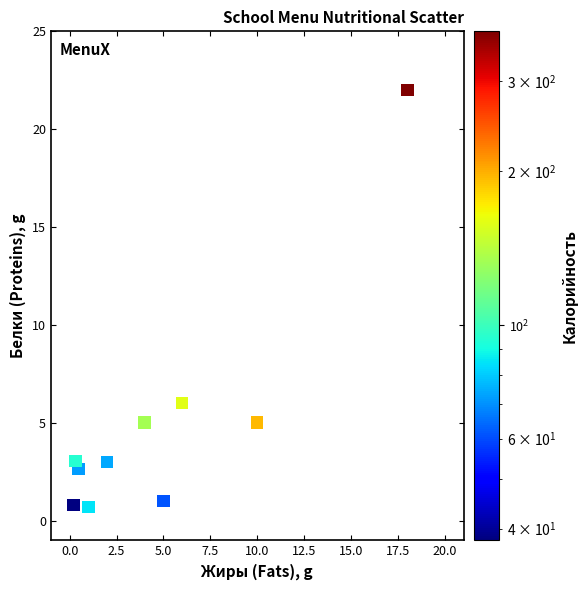

What is the average X value?

4.7